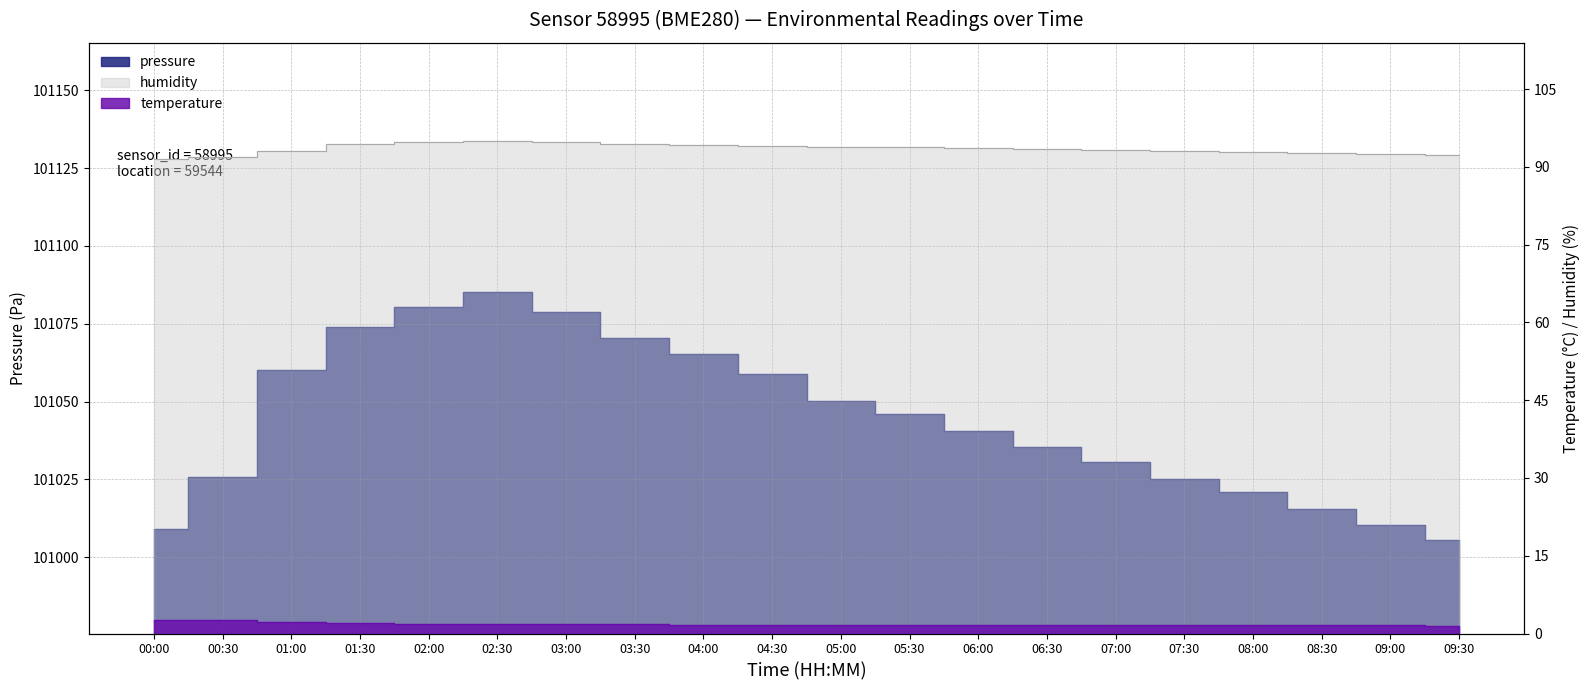

What is the difference between the second highest and minimum values in the pressure series?

75.0